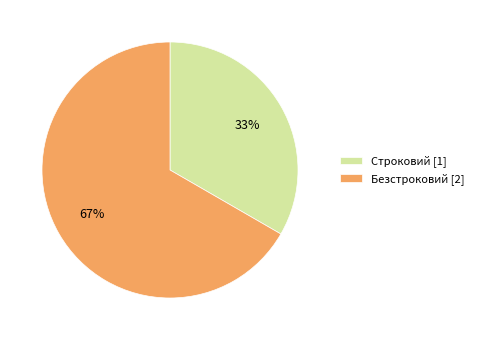

To the nearest percent, what is the combined percentage of Безстроковий [2] and Строковий [1]?

100%